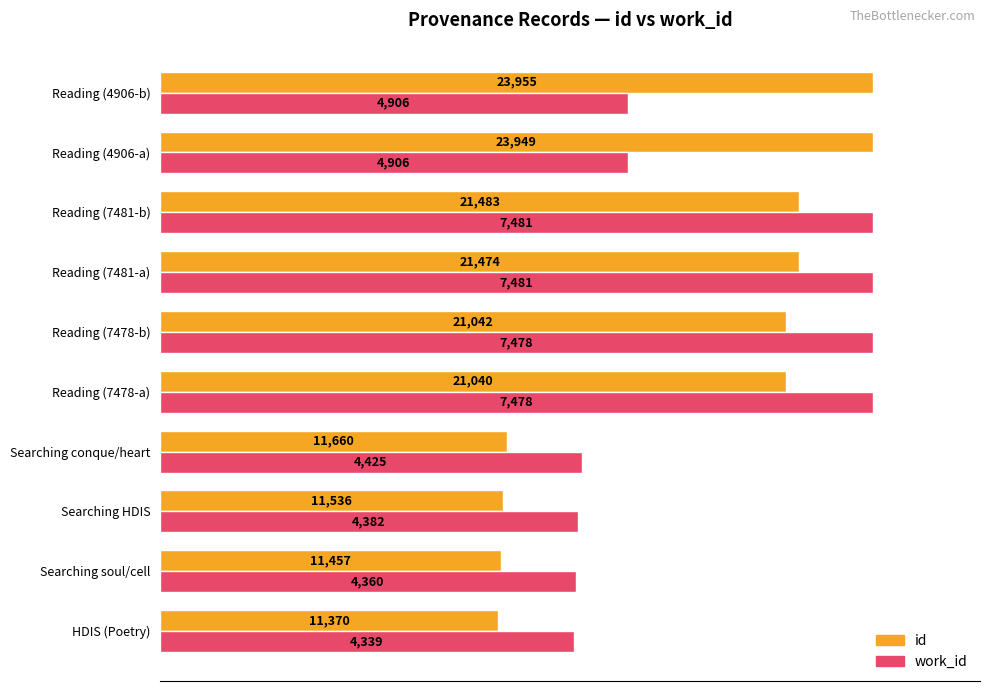

What are all the series names shown in the legend?

id, work_id